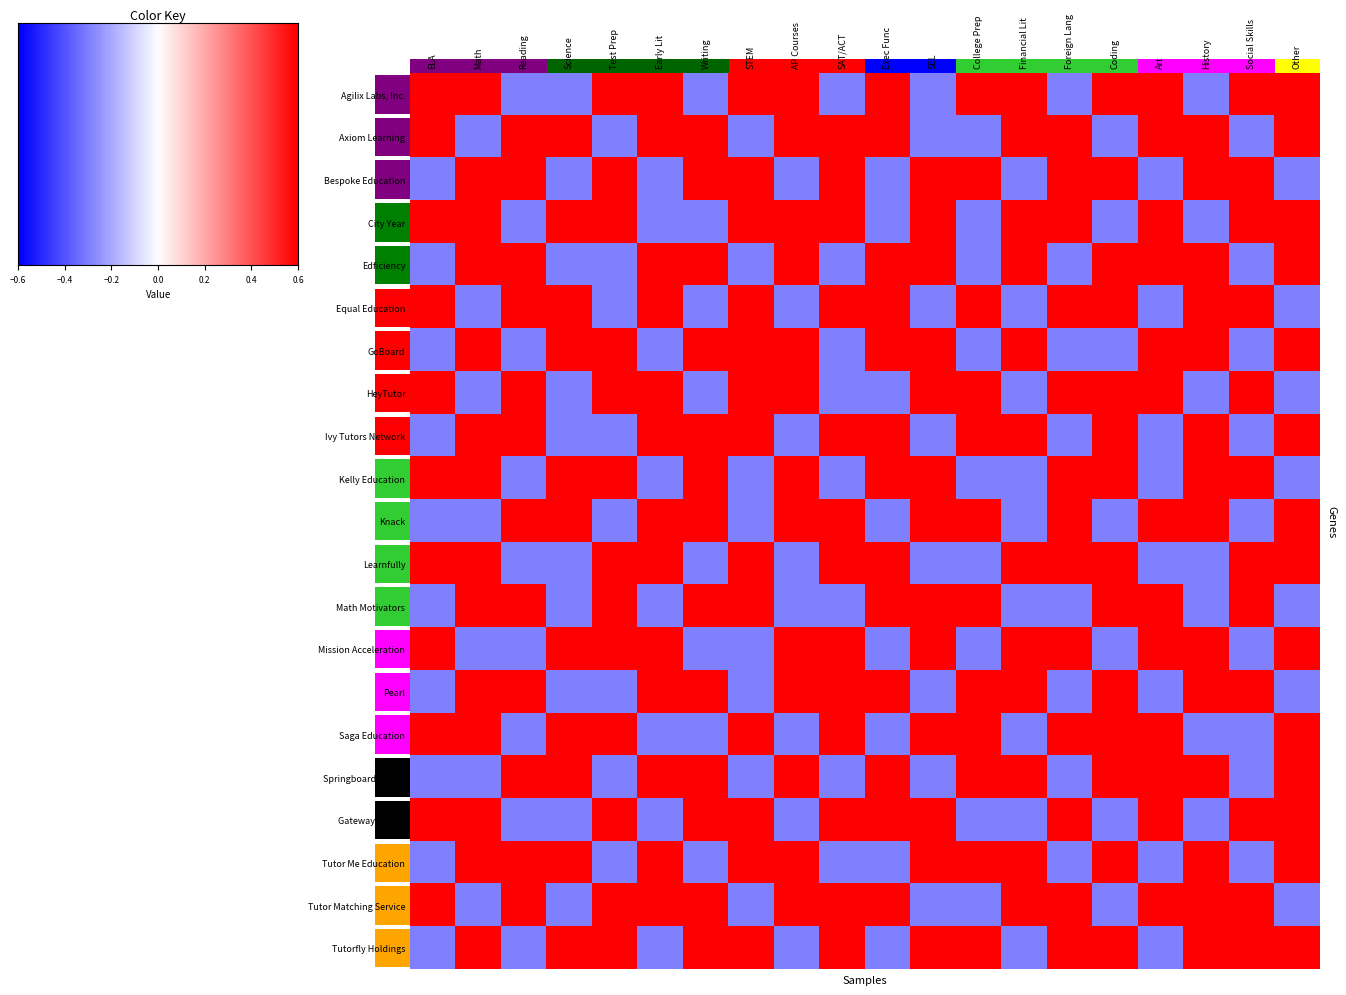

The value of Axiom Learning at College Prep is -0.1. True or false?

False